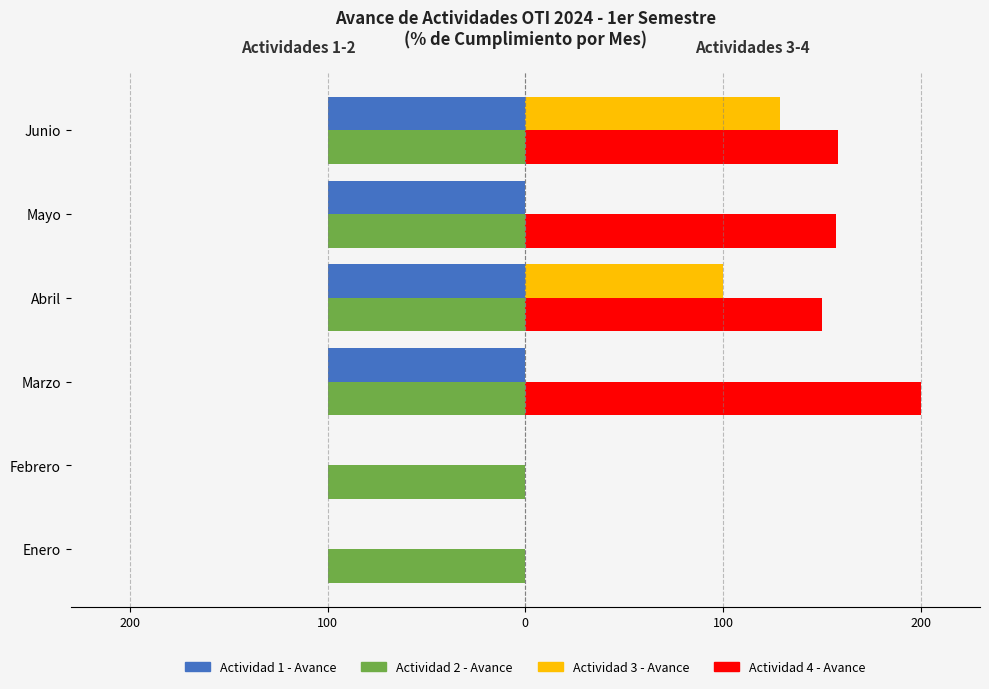

What are all the series names shown in the legend?

Actividad 1 - Avance, Actividad 2 - Avance, Actividad 3 - Avance, Actividad 4 - Avance